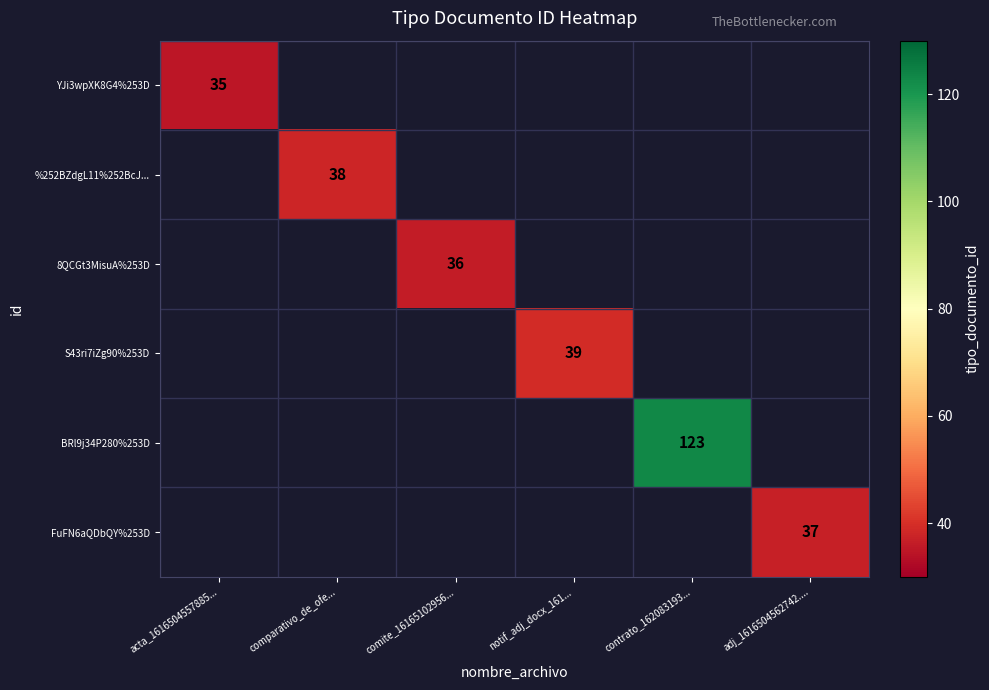

True or false: YJi3wpXK8G4%253D has a value of 14 at acta_1616504557885....

False